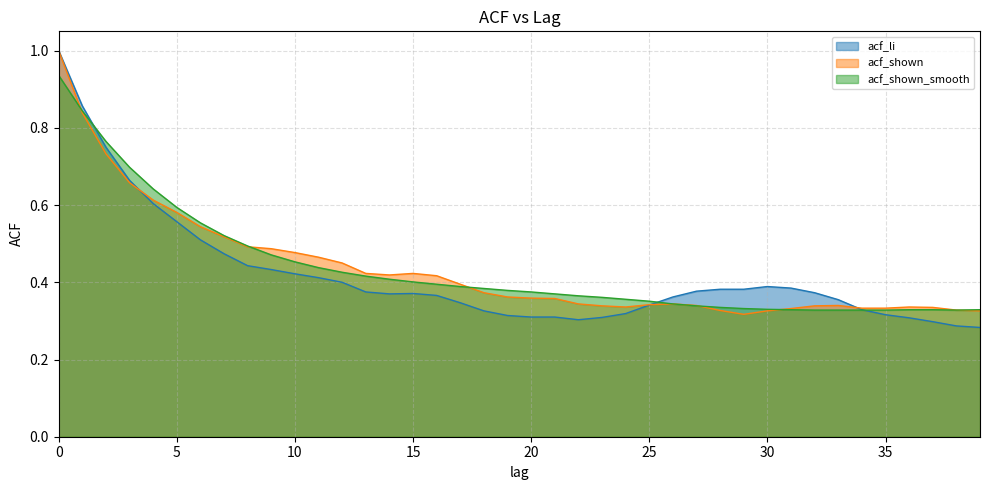

What is the value of the acf_shown_smooth point at the 17th from the left?

0.4